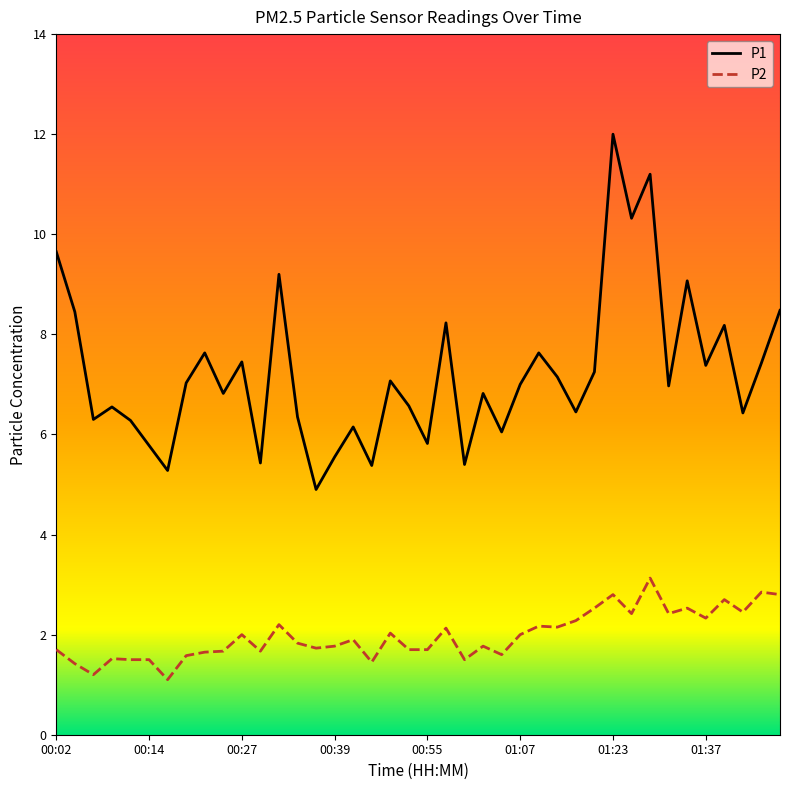

Which series has the largest total across all categories?

P1